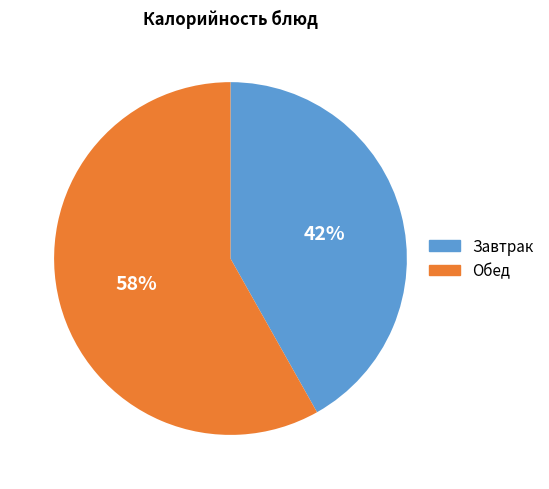

What is the ratio of the value at Завтрак to the value at Обед?

0.7